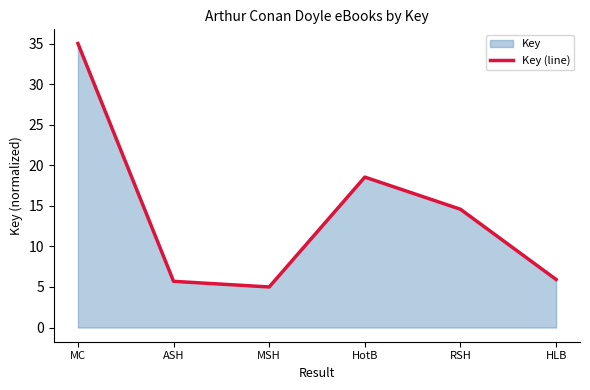

How many interior local peaks (higher than both neighbors) does the data have?

1